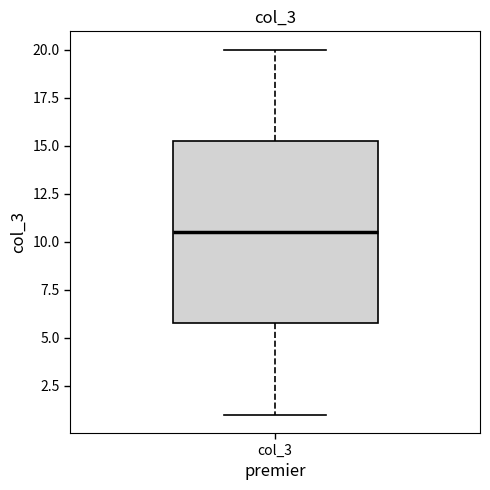

Read this box plot against the y-axis: the position of the median line, the range covered by the box, and the ends of both whiskers. The values are not printed on the chart, so give them approximately, as read against the axis.

median 10.5, box 6.0 to 15.5, whiskers 1.0 to 20.0